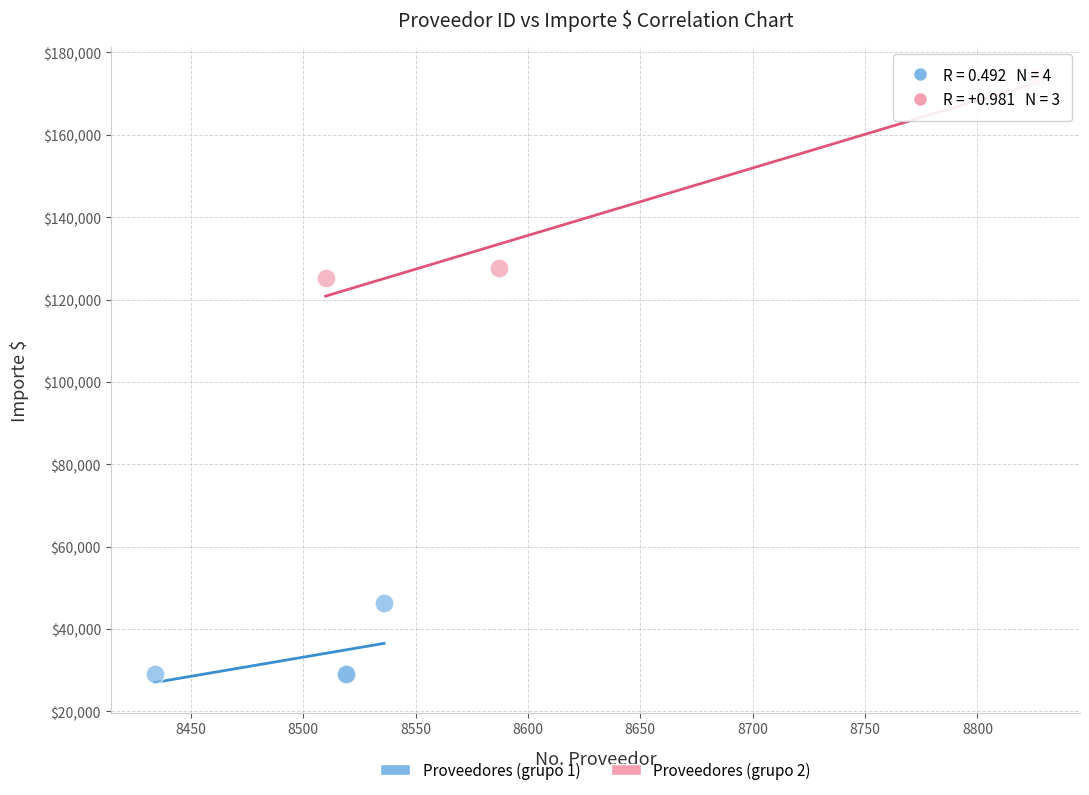

Which series has the widest spread of Y values?

Proveedores (grupo 2)